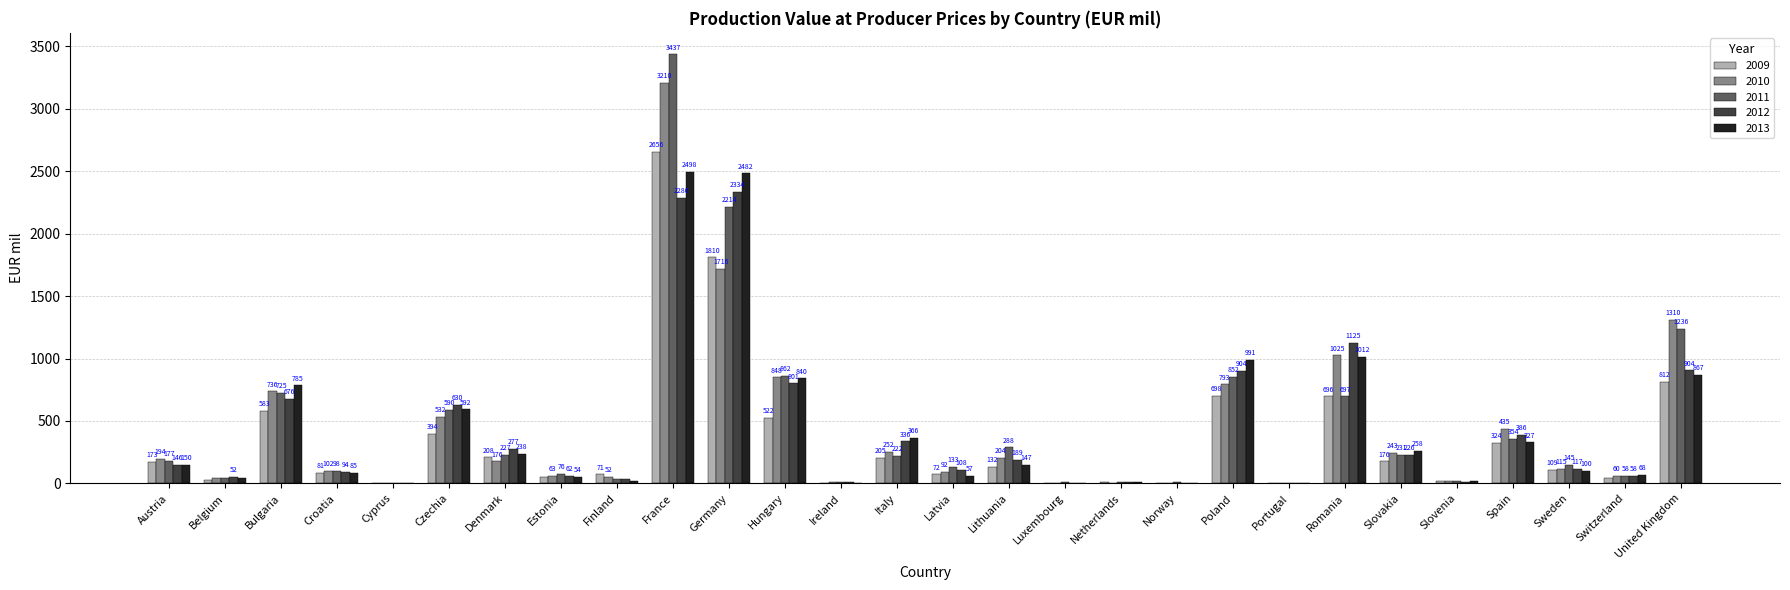

What is the highest value of the 2010 series?

3210.2